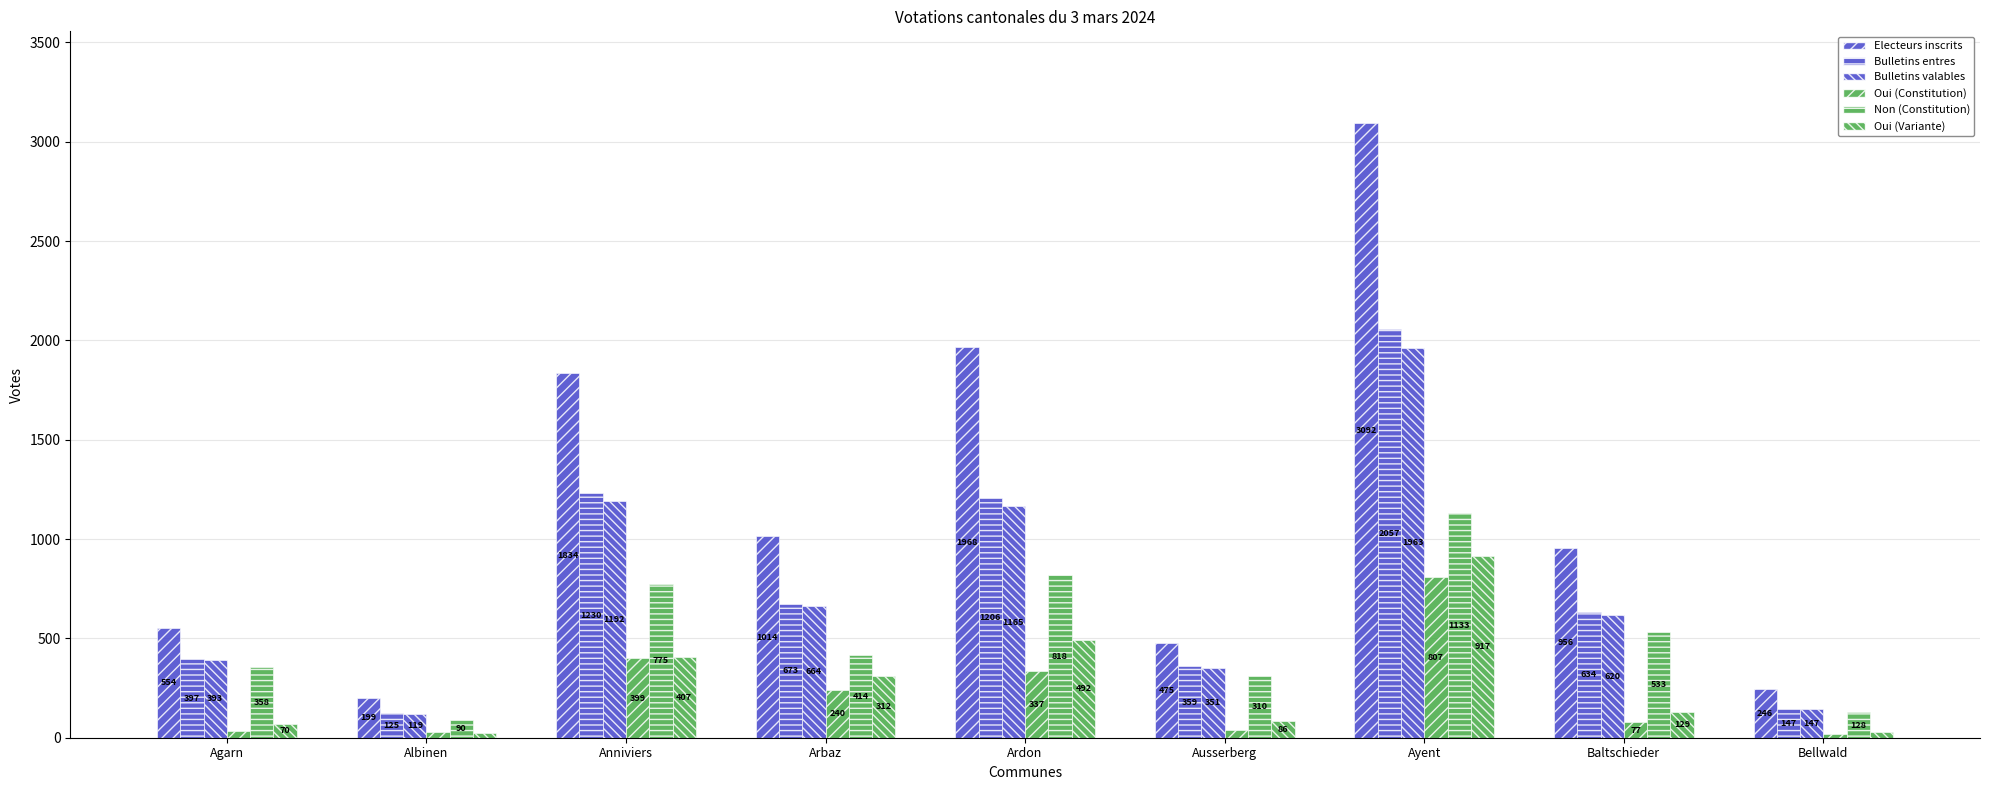

Which series changed the most between Agarn and Bellwald?

Electeurs inscrits